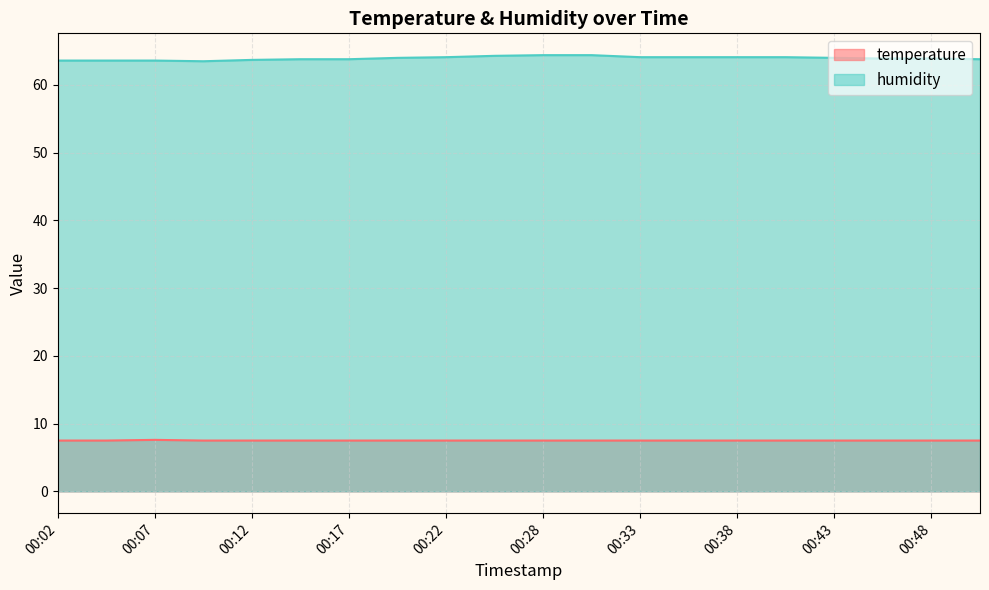

How many lines are shown in the chart?

2